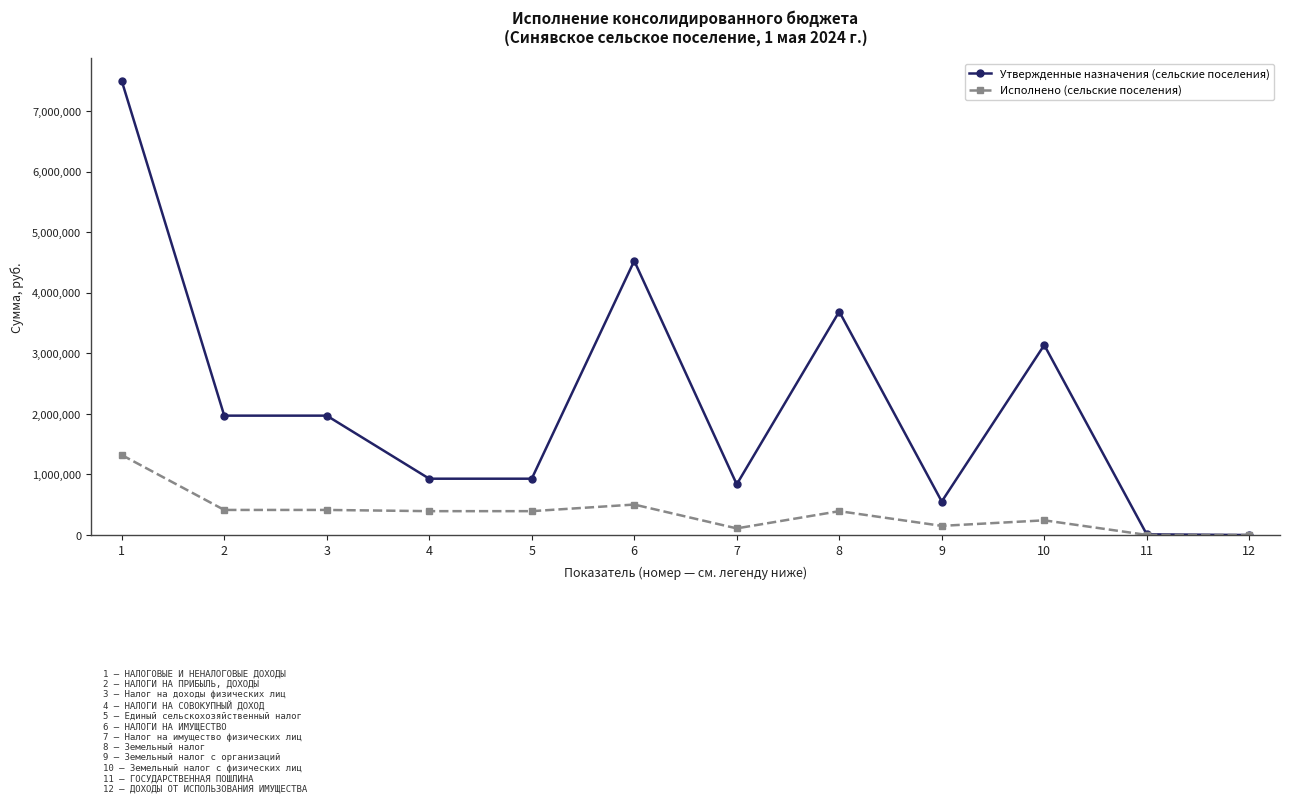

What is the value of the Утвержденные назначения (сельские поселения) point at the 10th from the left?

3135800.0